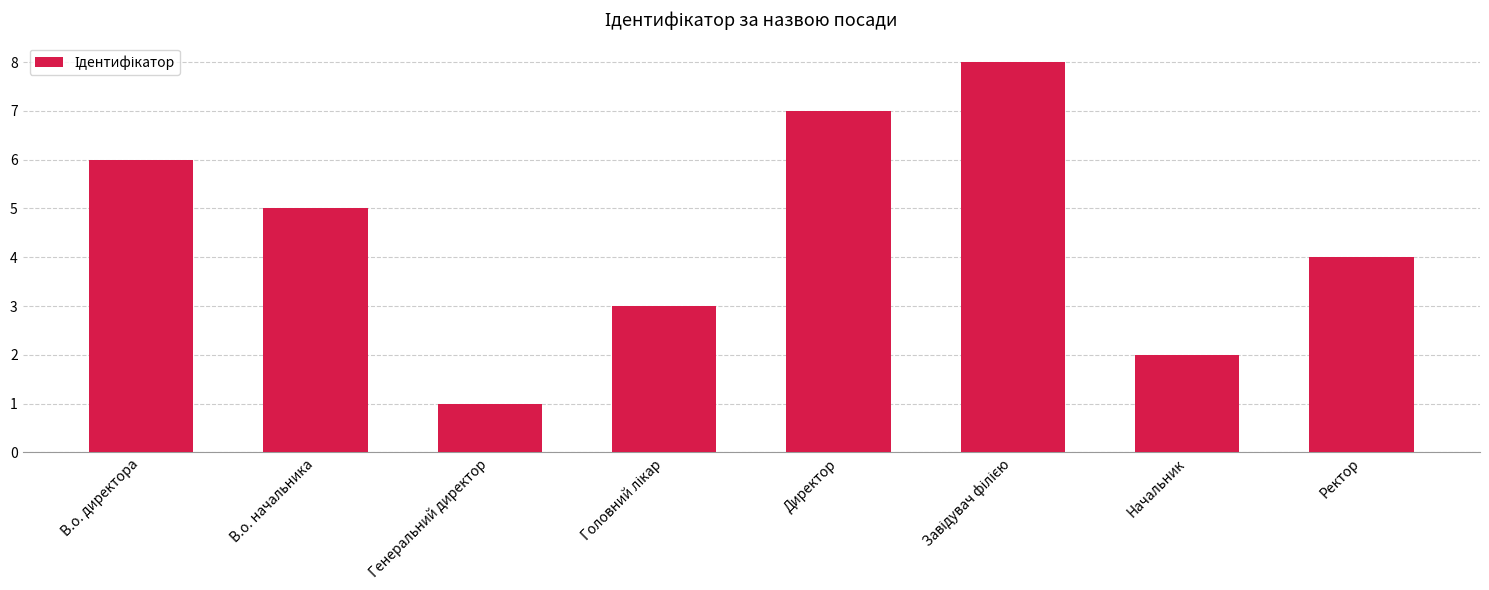

What is the difference between the maximum and minimum values?

7